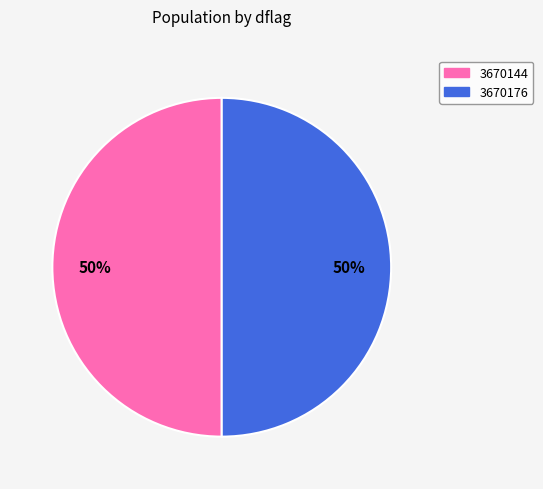

What percentage is the 3670144 slice, to the nearest percent?

50%